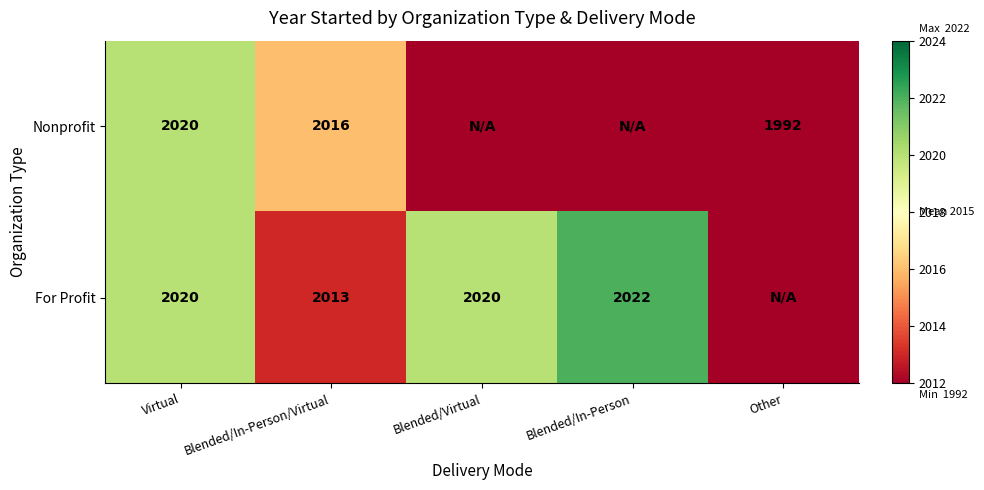

Between Virtual and Blended/In-Person/Virtual, which is larger?

Virtual